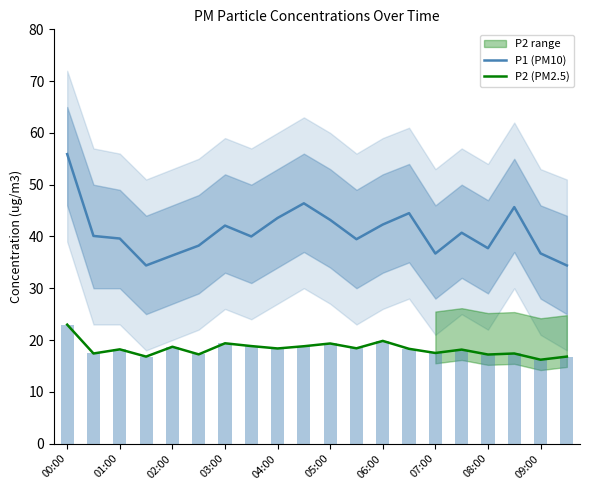

The value of P1 (PM10) at 15 is 24.5. True or false?

False